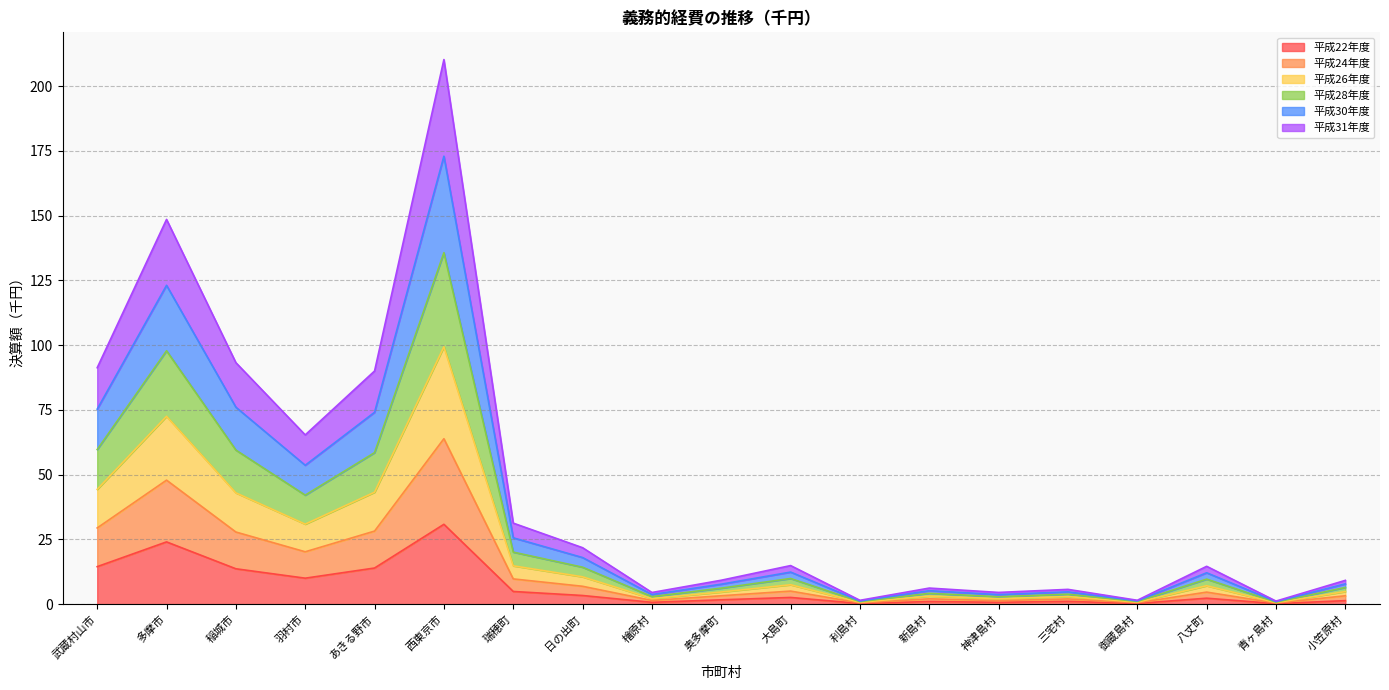

What is the maximum value for 平成22年度?

30.8